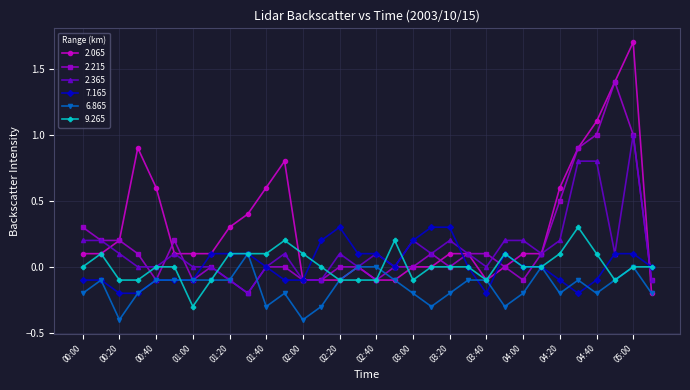

What is the maximum value shown in the chart?

1.7